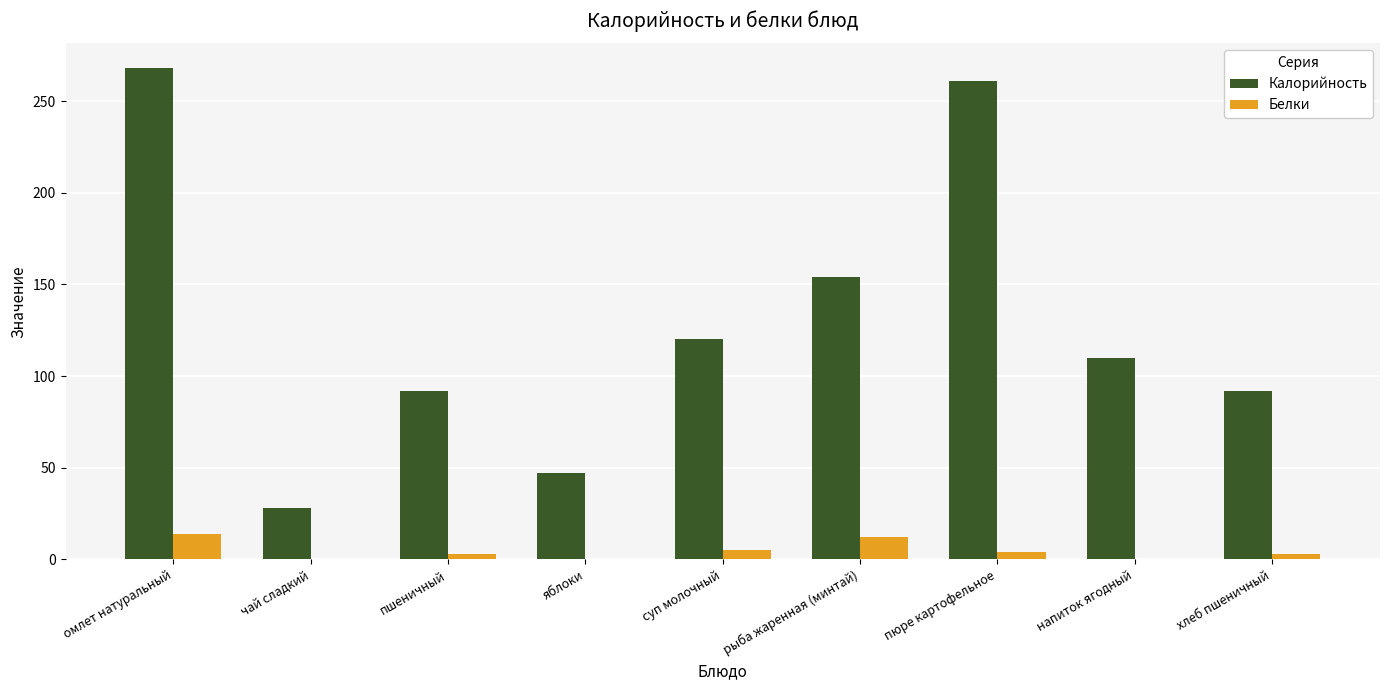

How many series are shown in this chart?

2